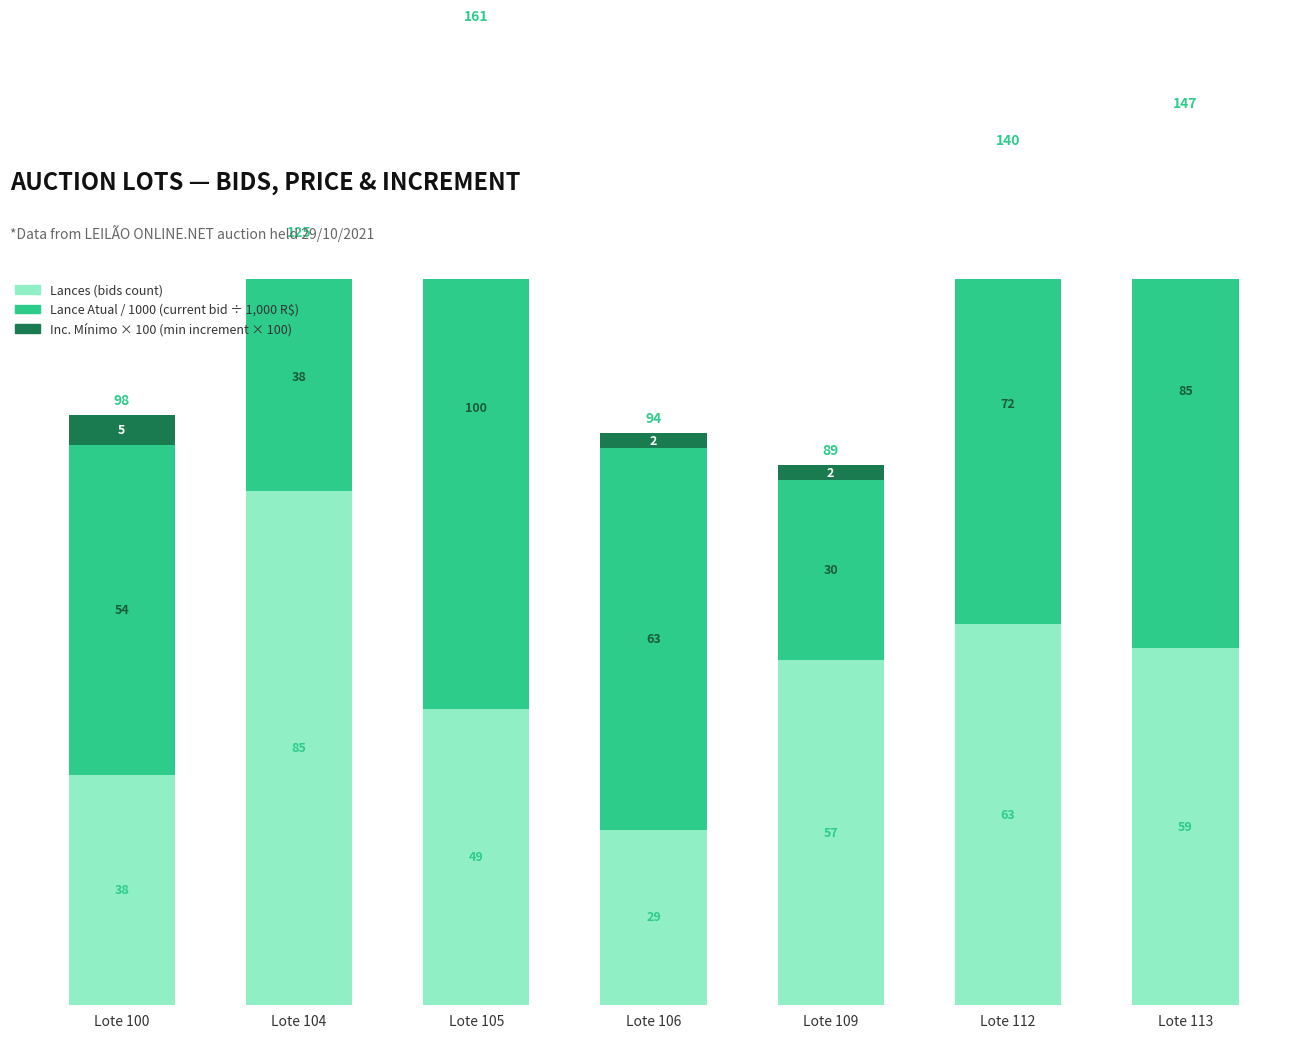

What is the difference between the second highest and second lowest values in the Inc. Minimo / 100 (min increment x100) series?

2.5